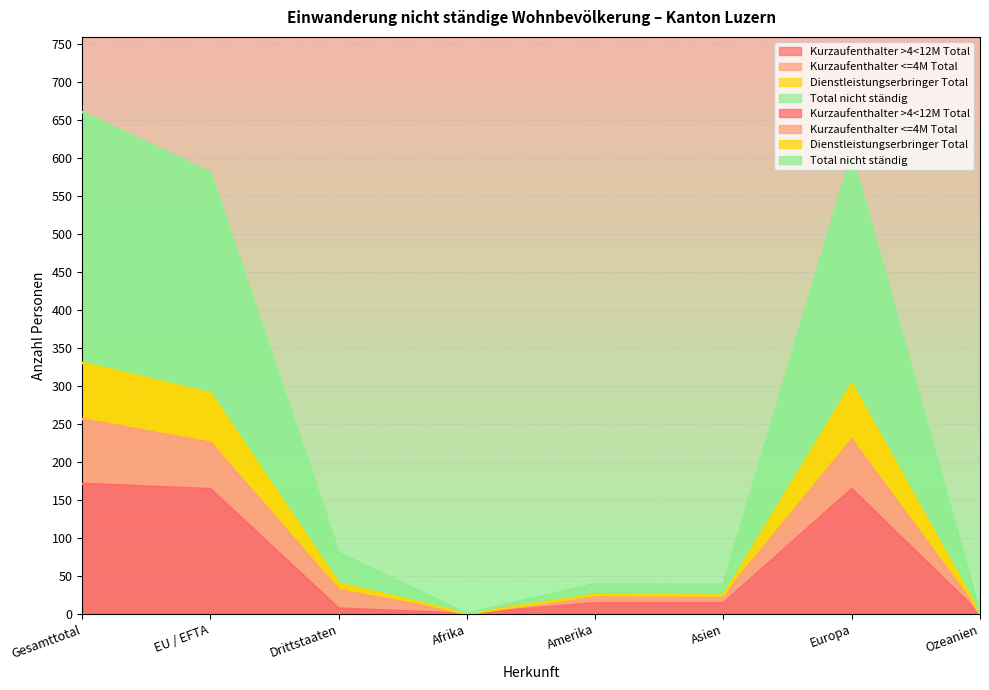

What is the difference between the maximum and second lowest values in the Kurzaufenthalter <=4M Total series?

256